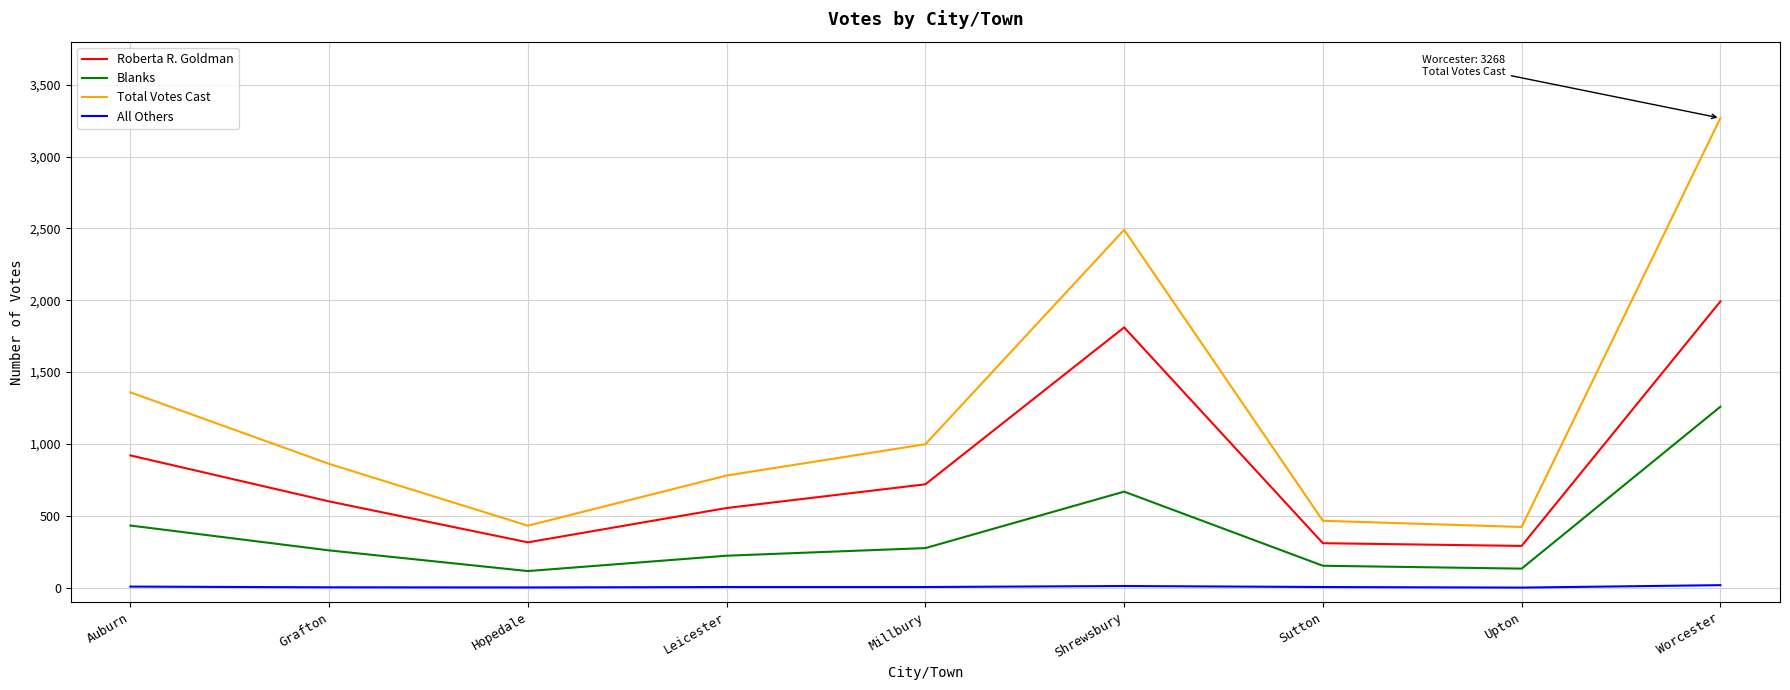

True or false: Blanks and Total Votes Cast cross at least once.

False